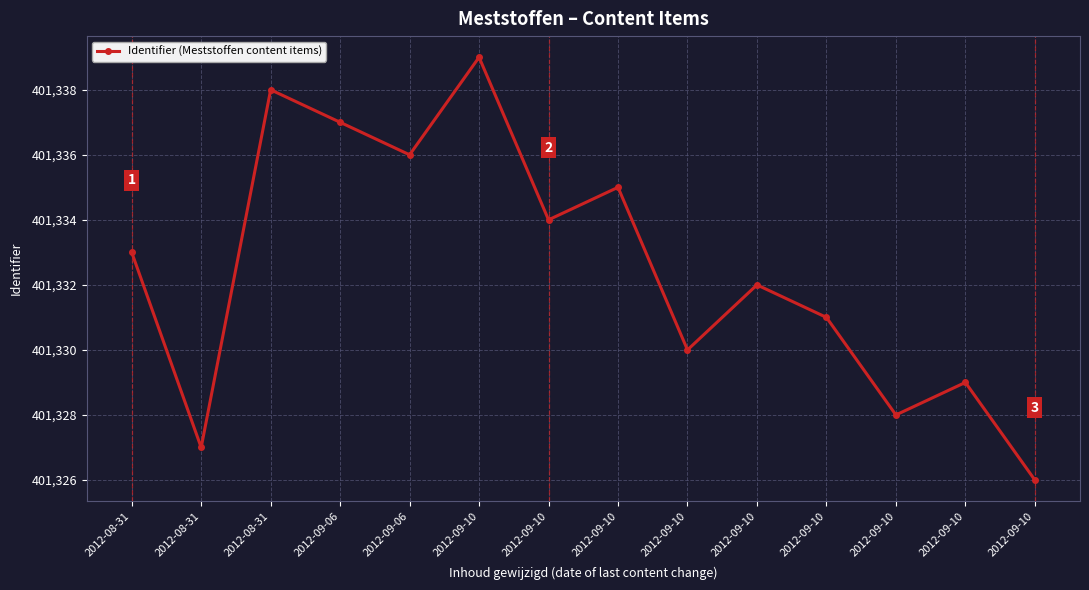

How many data points are less than 401333?

7